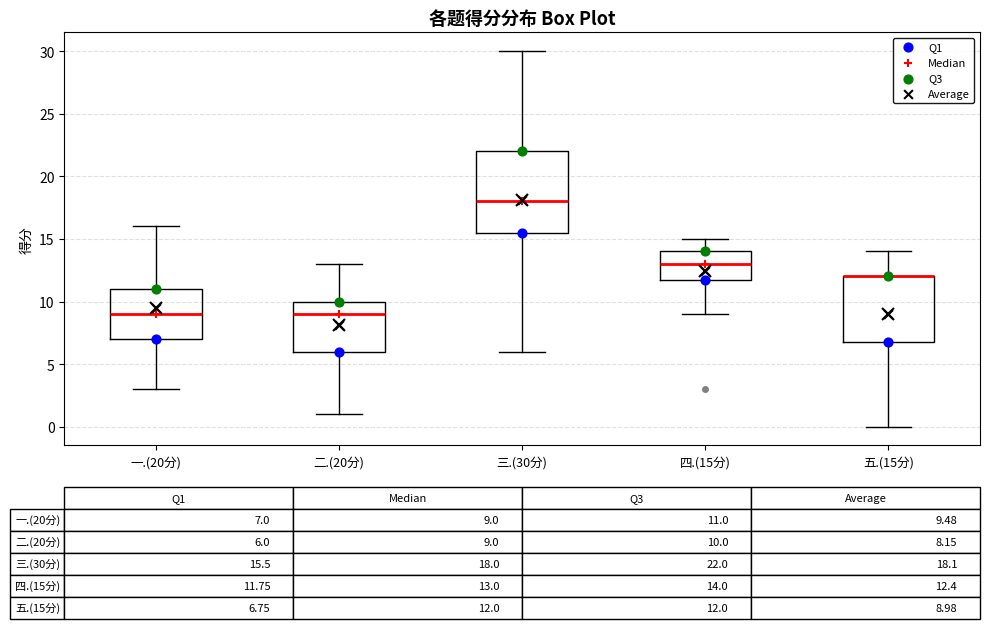

Comparing the boxes themselves (not the whiskers), which one is the tallest?

三.(30分)